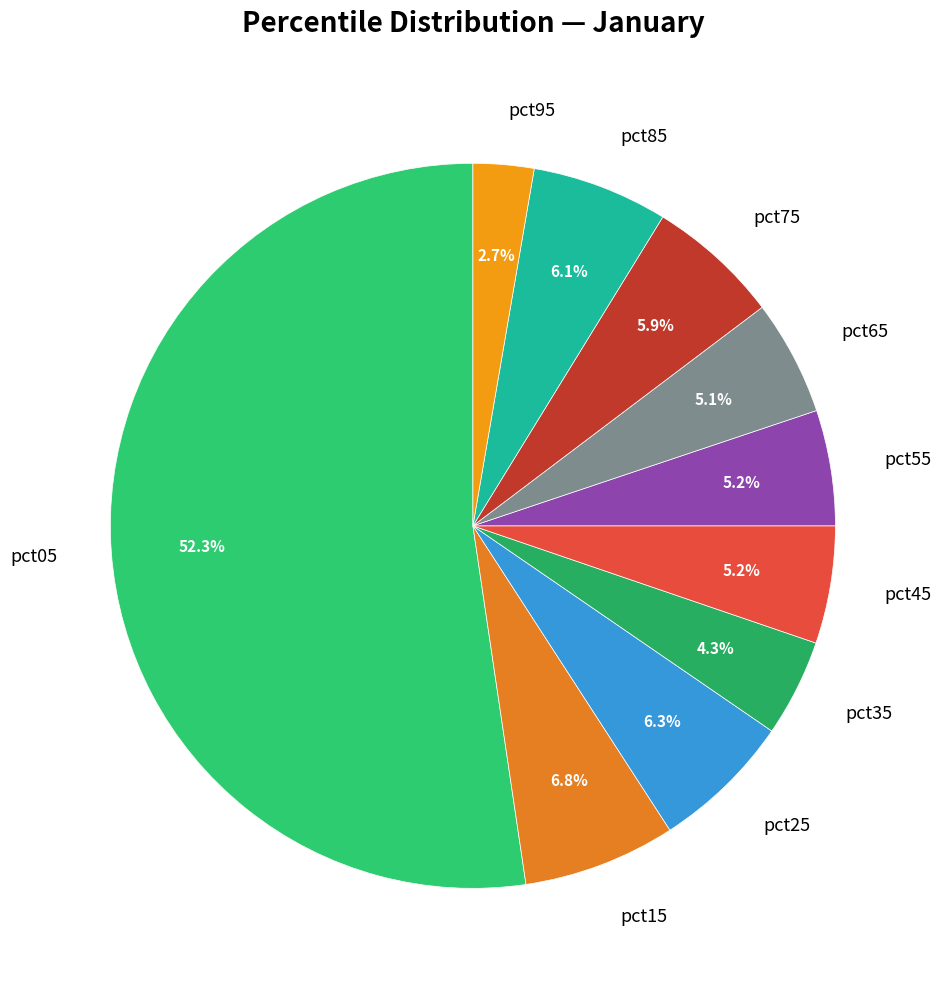

True or false: pct75 accounts for 6% of the total.

True